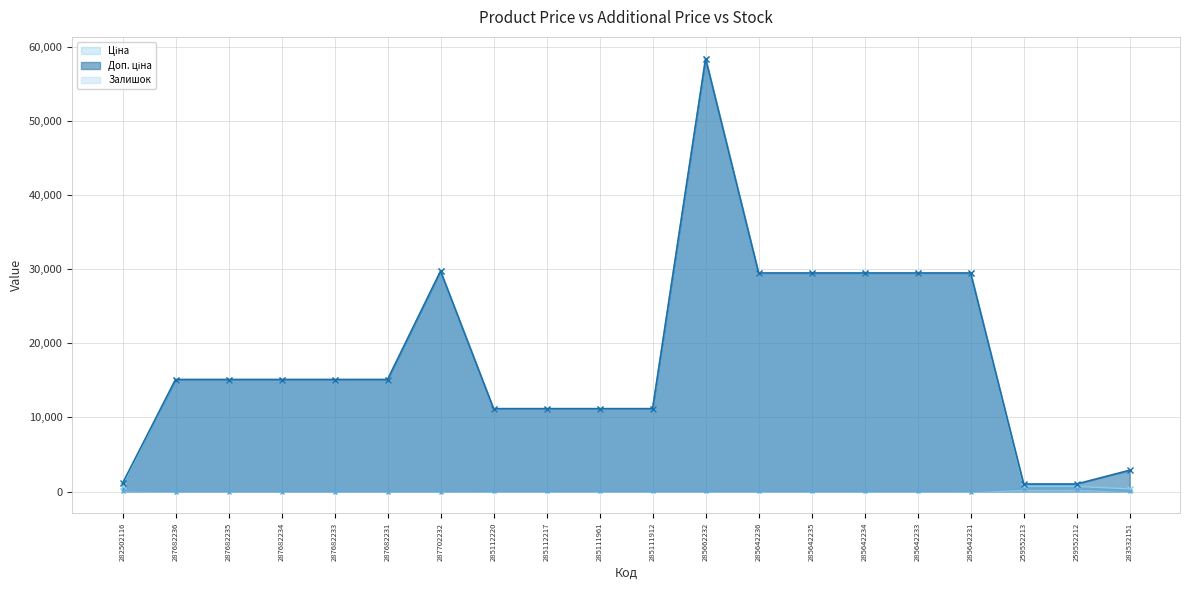

How many values in the Доп. ціна series exceed 15120?

7